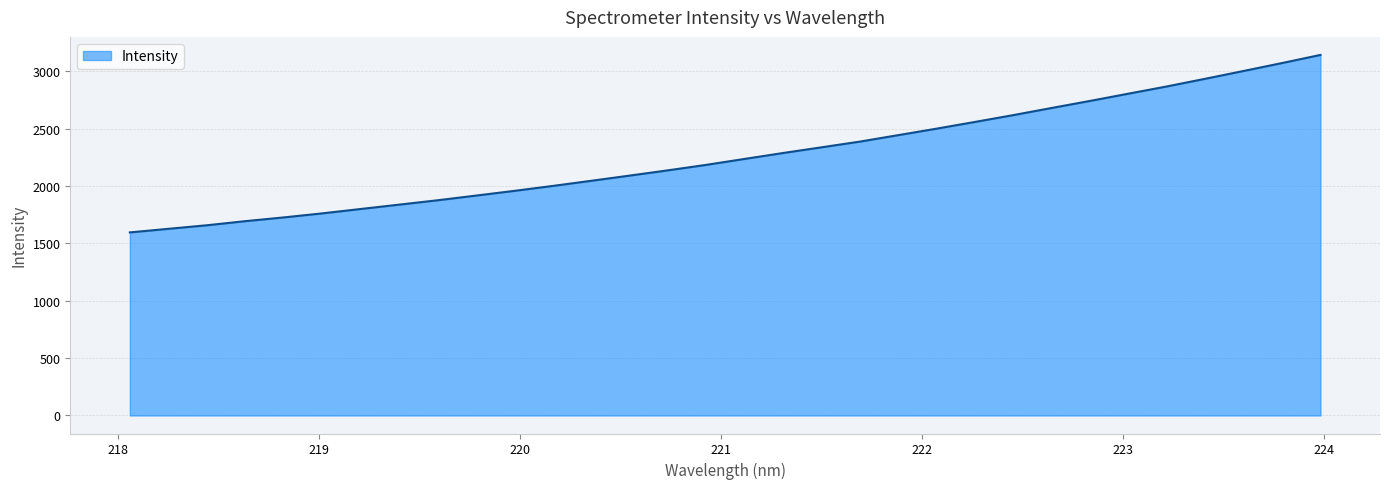

What is the minimum value shown in the chart?

1596.0